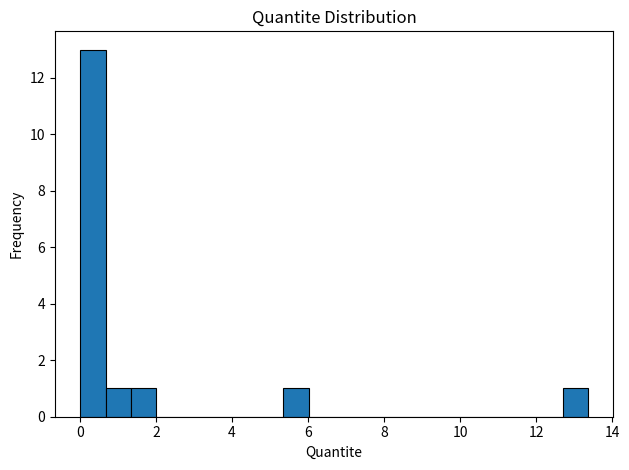

Around what value on the x-axis is the tallest bar? Give the approximate position of its centre, as read against the axis.

0.4